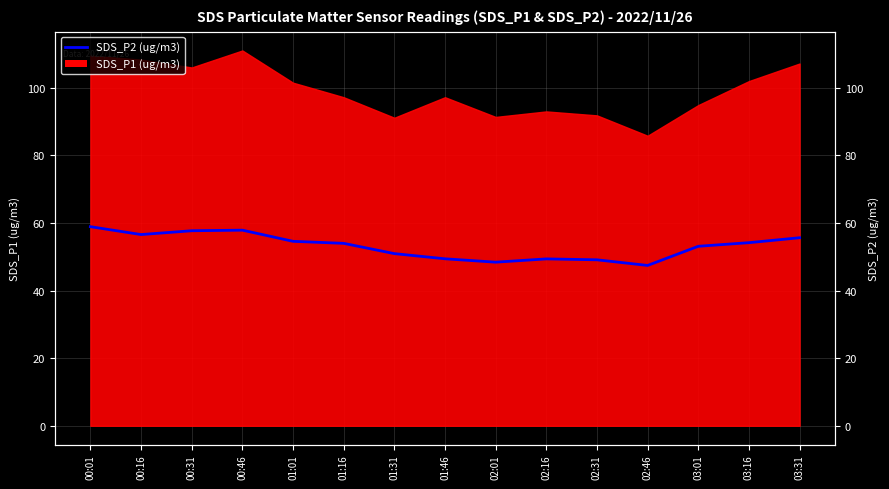

At which label does SDS_P2 reach its minimum?

02:46